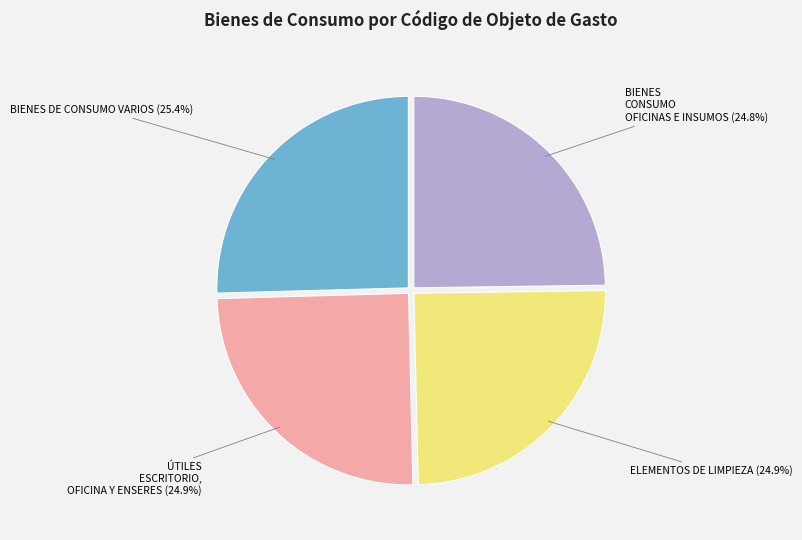

Is there any slice that represents more than half of the pie?

No